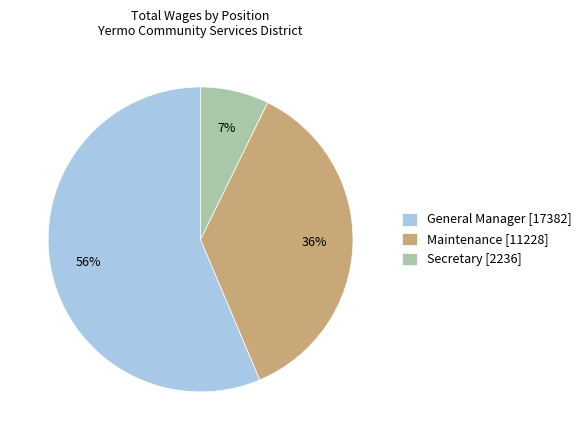

Do Maintenance [11228] and Secretary [2236] together represent more than half of the pie?

No